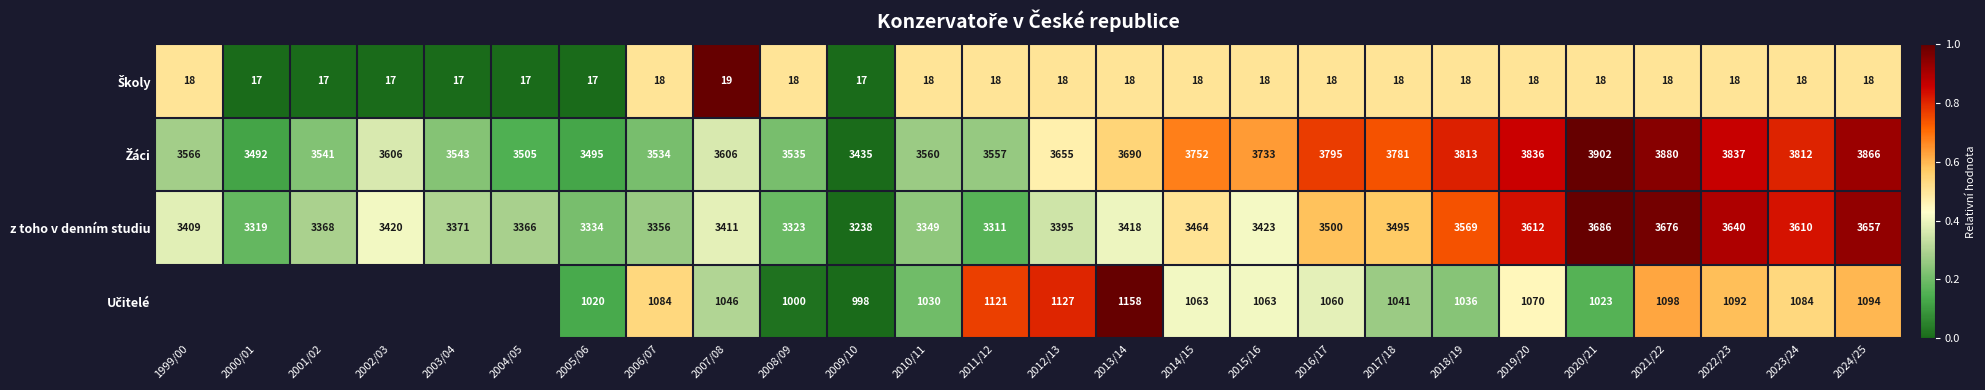

The z toho v denním studiu series shows 1297.1 at 2023/24. True or false?

False